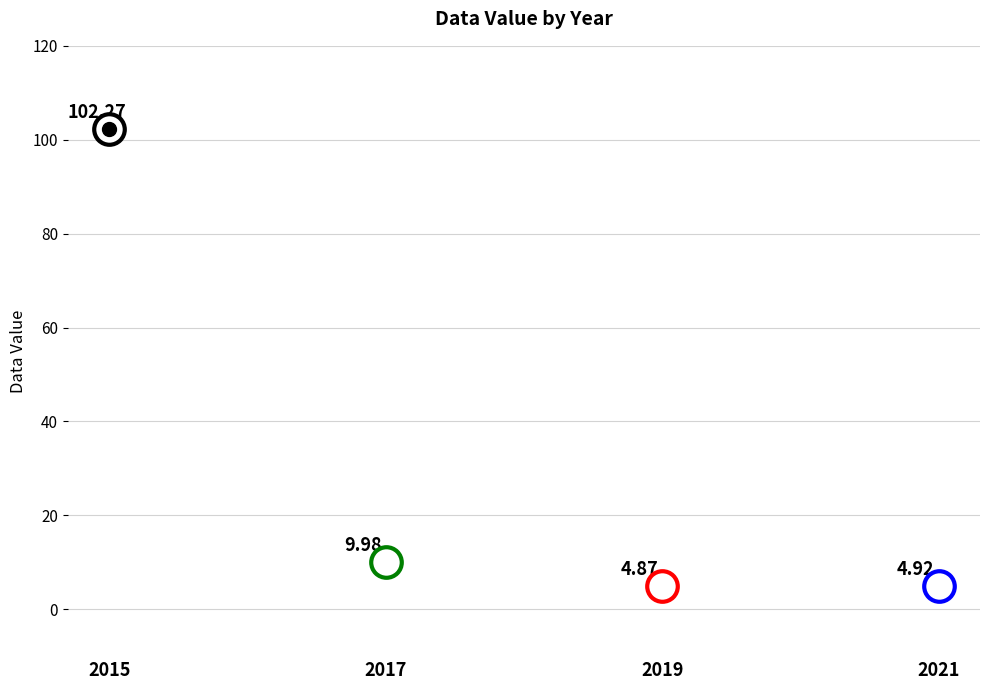

What is the difference between the maximum and minimum values?

97.4